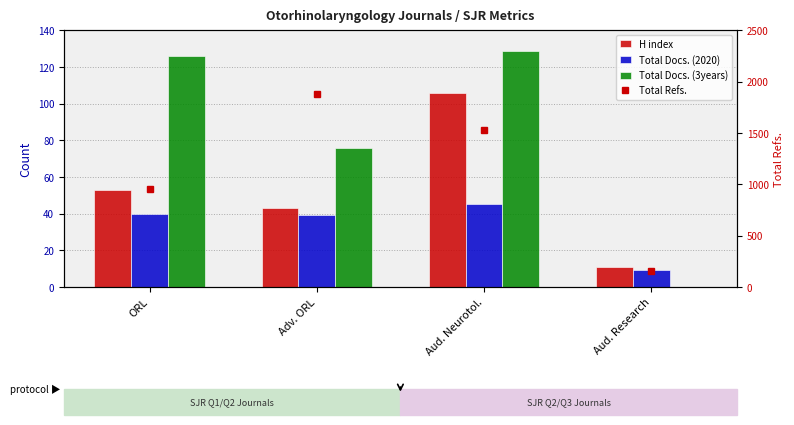

Rank the categories by Total Refs. value from lowest to highest.

Aud. Research, ORL, Aud. Neurotol., Adv. ORL